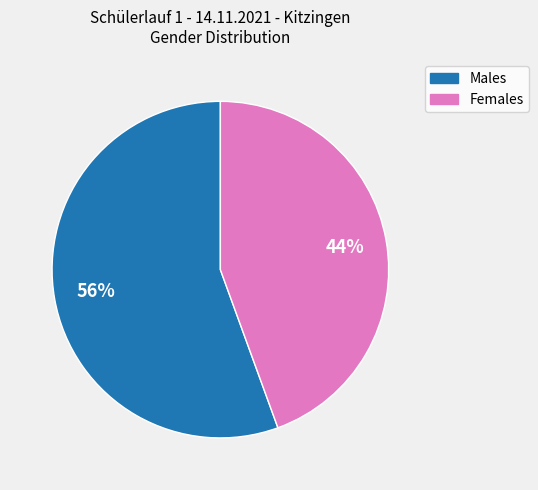

Combined, do Males and Females account for over 50%?

Yes